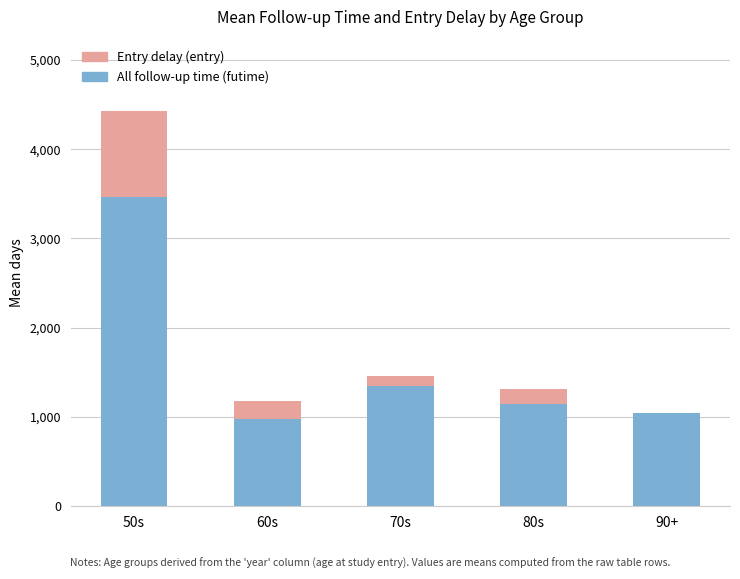

At which category is the sum across all series the highest?

50s